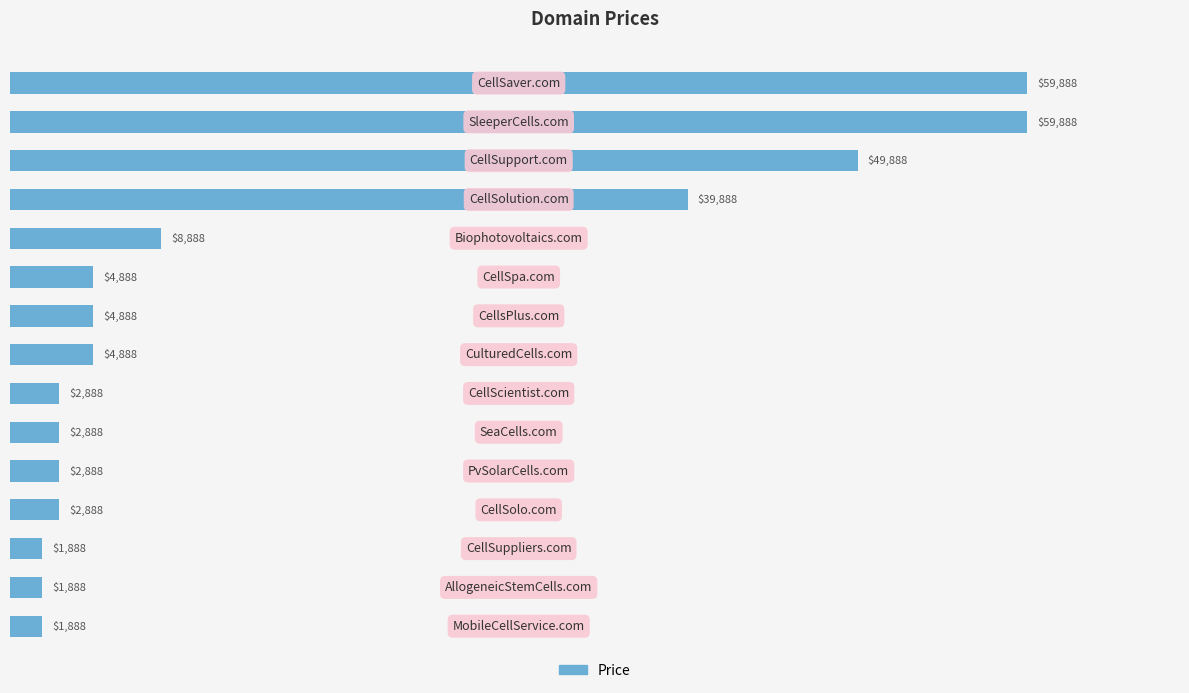

What is the value of the 5th bar from the top?

8888